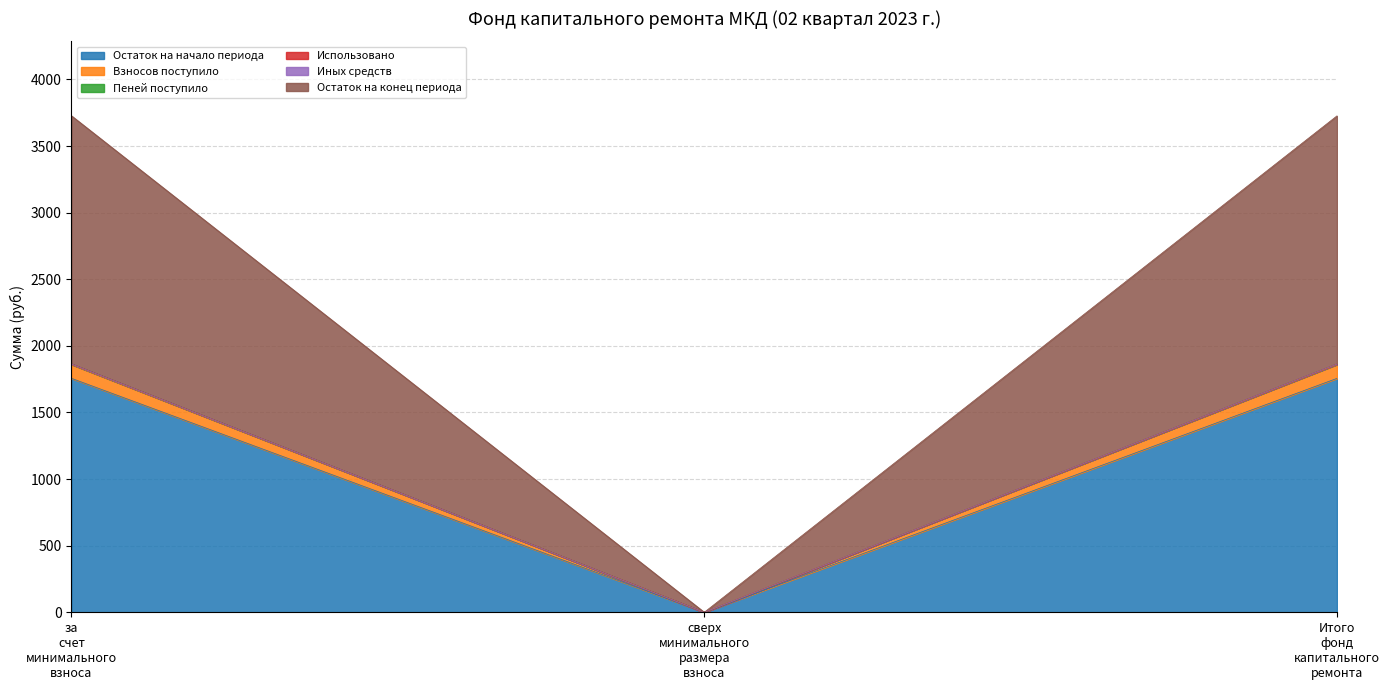

How many lines are shown in the chart?

6